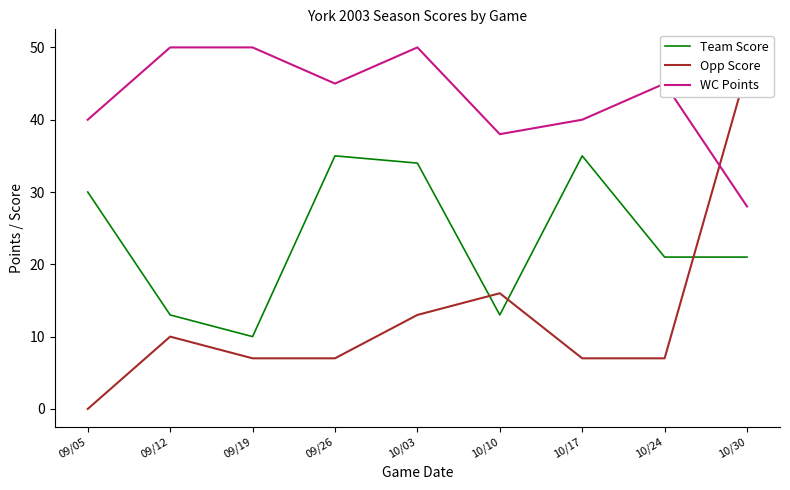

What are all the series names shown in the legend?

Team Score, Opp Score, WC Points